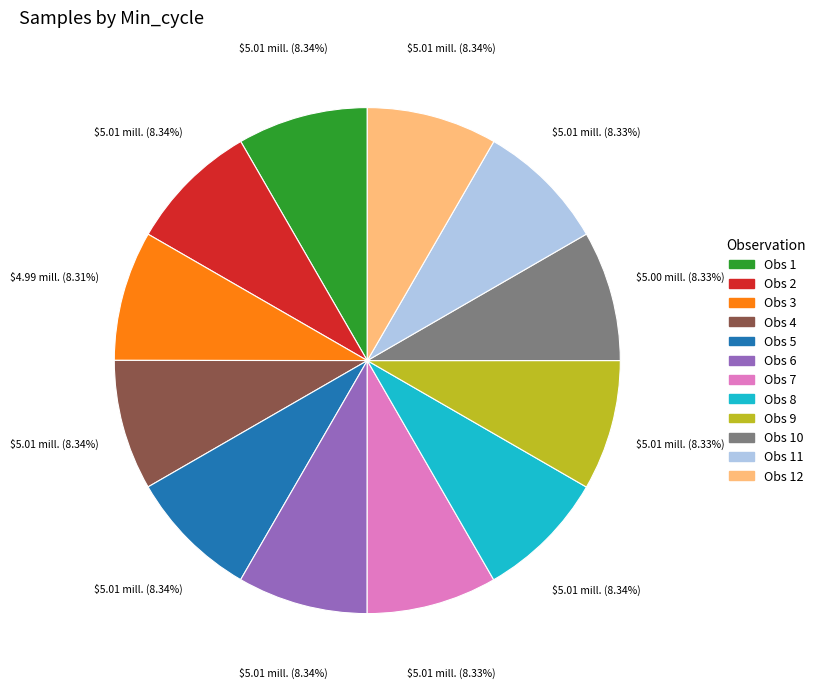

How many slices are in this pie chart?

12